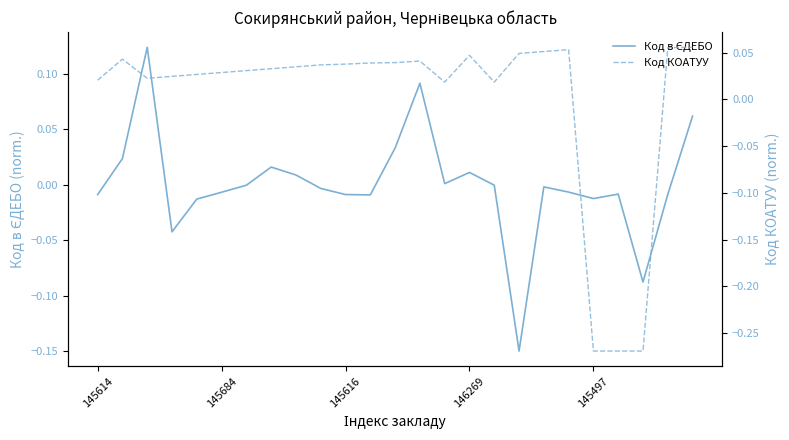

What position from the left is 145684?

6